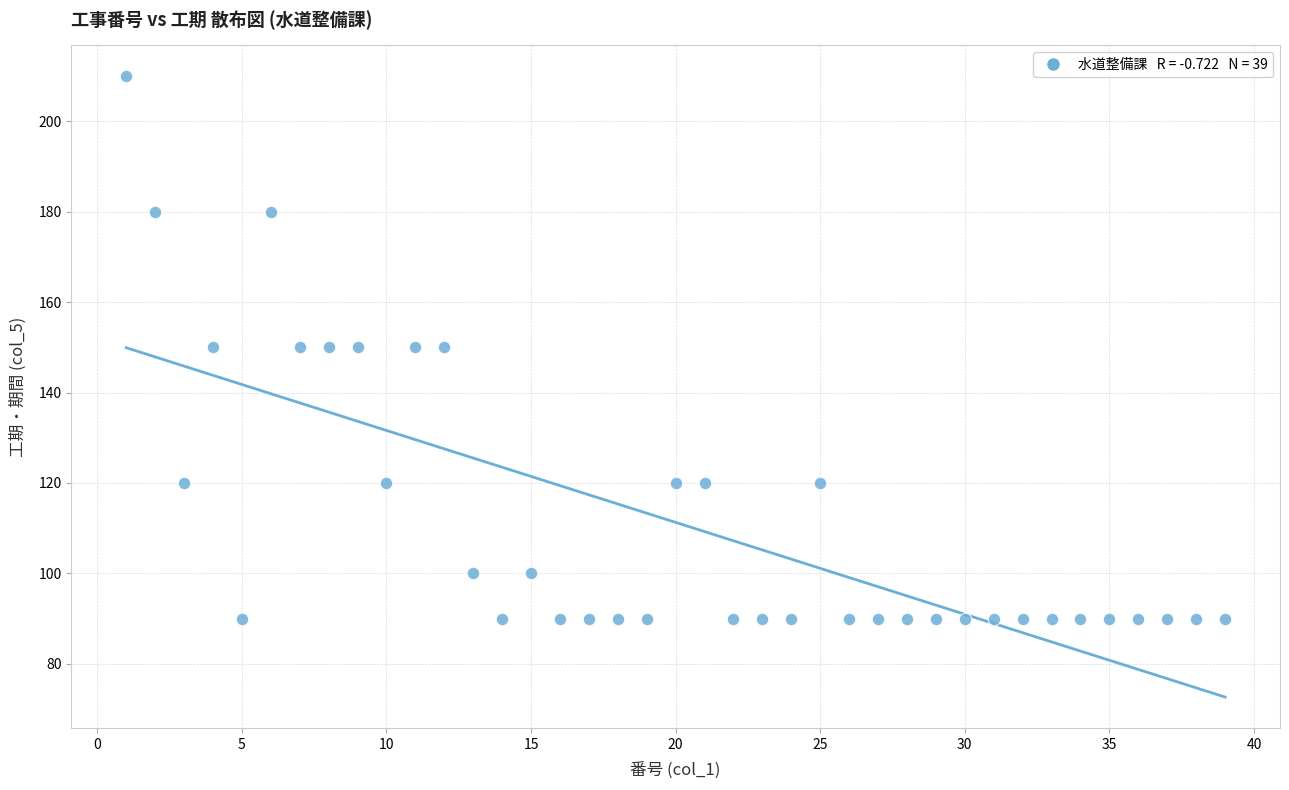

What is the range of Y values (max minus min)?

120